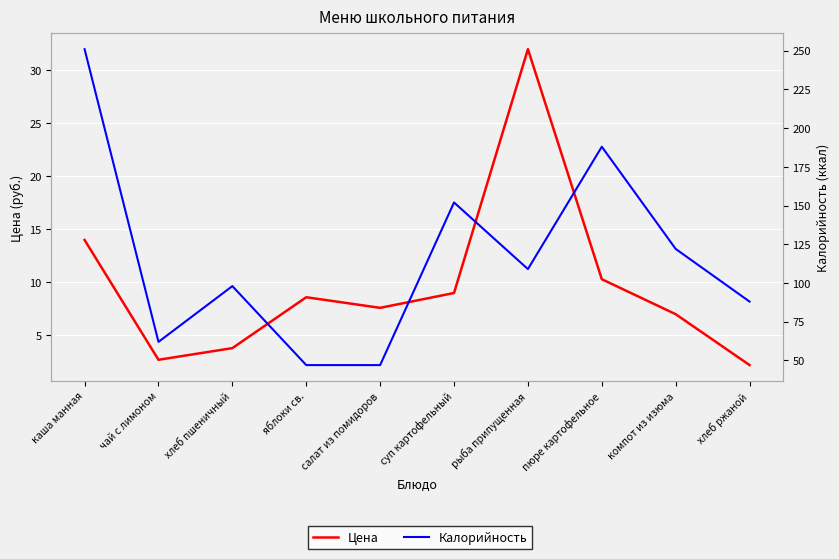

In Цена, how many points are lower than both neighbors (excluding endpoints)?

2